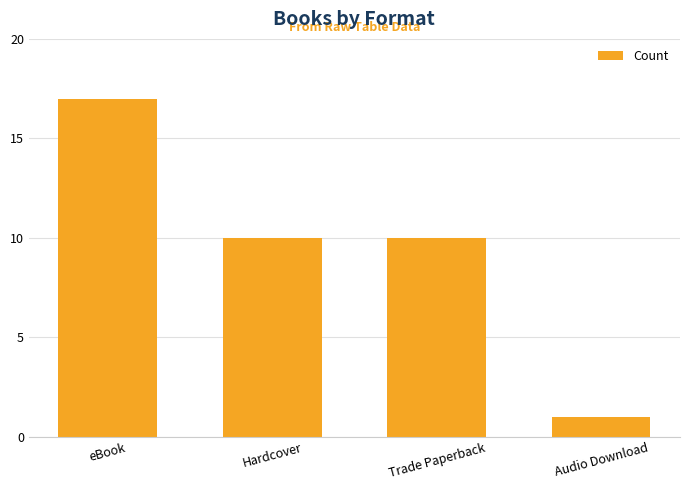

How many values are between 10 and 17?

3